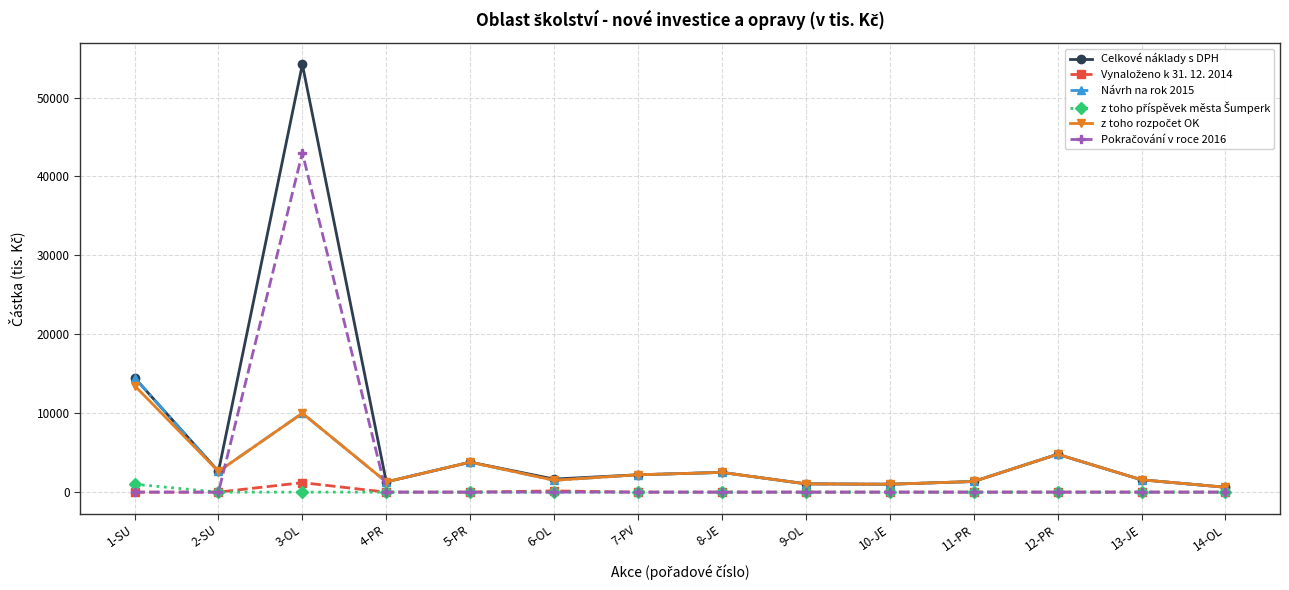

True or false: Návrh na rok 2015 has more than 2 interior local peaks.

True